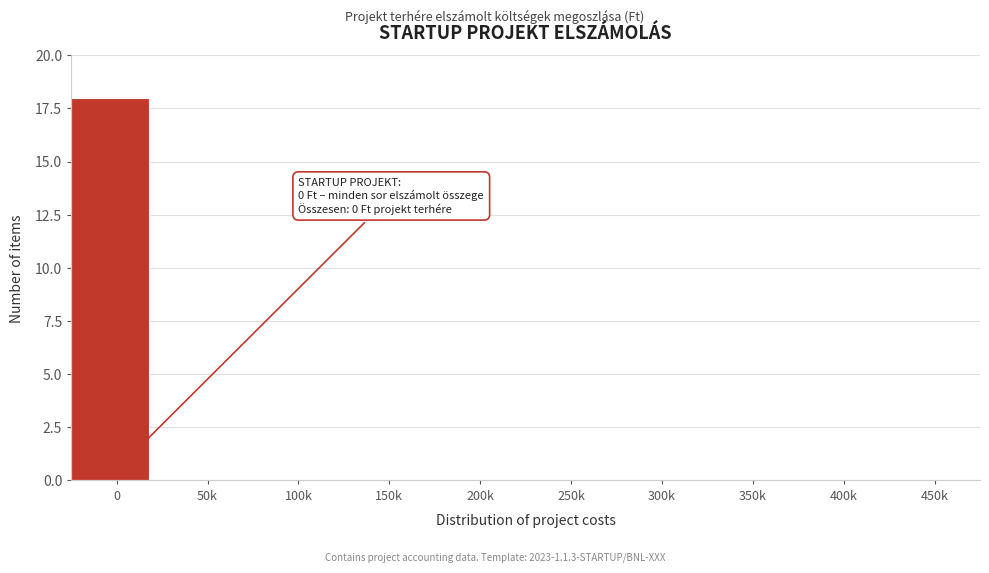

Reading right to left, what are all the values shown in this chart?

450k=0	400k=0	350k=0	300k=0	250k=0	200k=0	150k=0	100k=0	50k=0	0=18